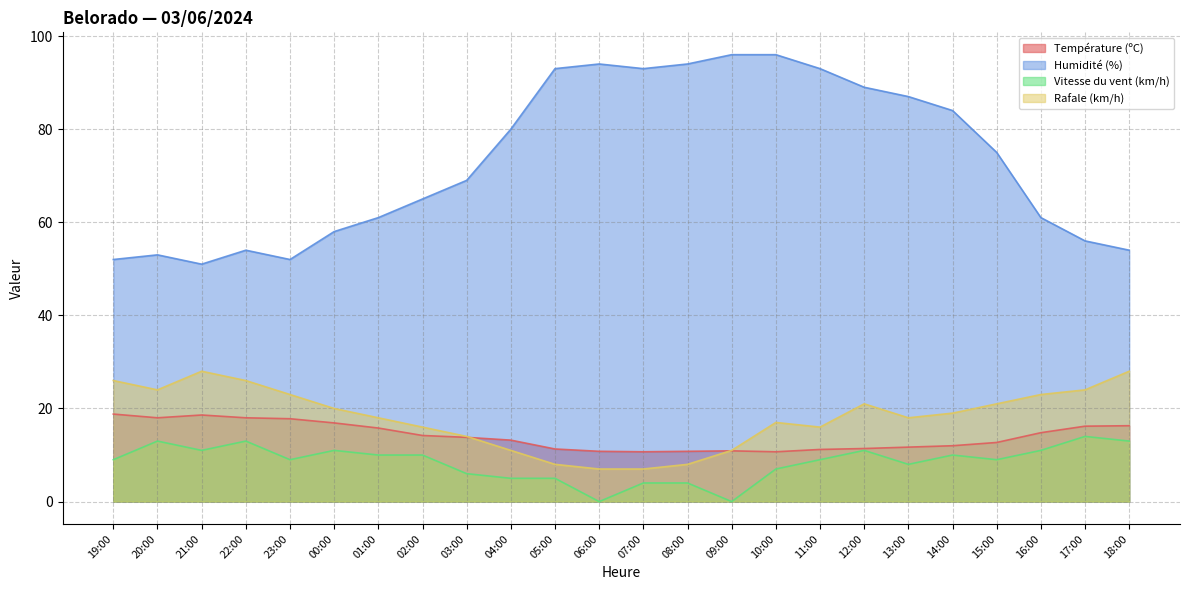

The value of Rafale (km/h) at 21:00 is 28.0. True or false?

True